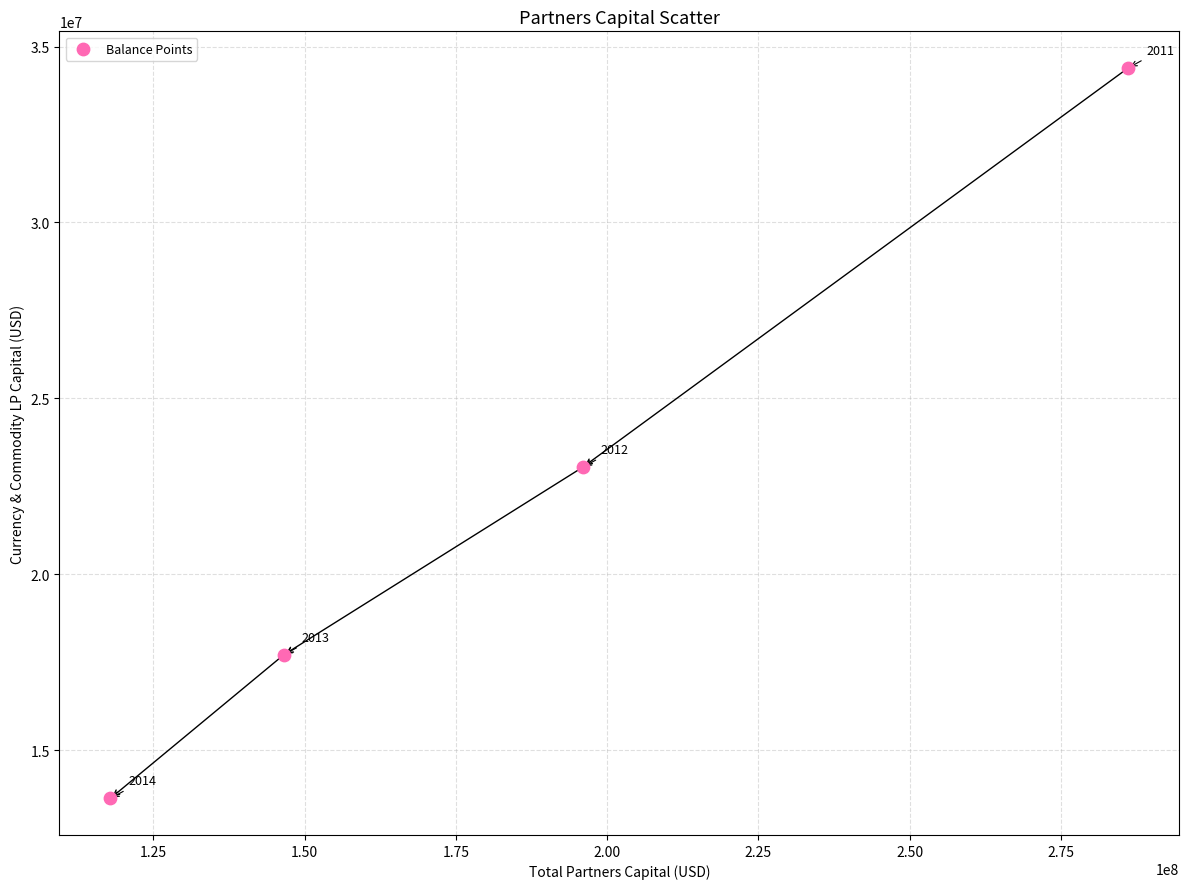

What is the average Y value?

22191134